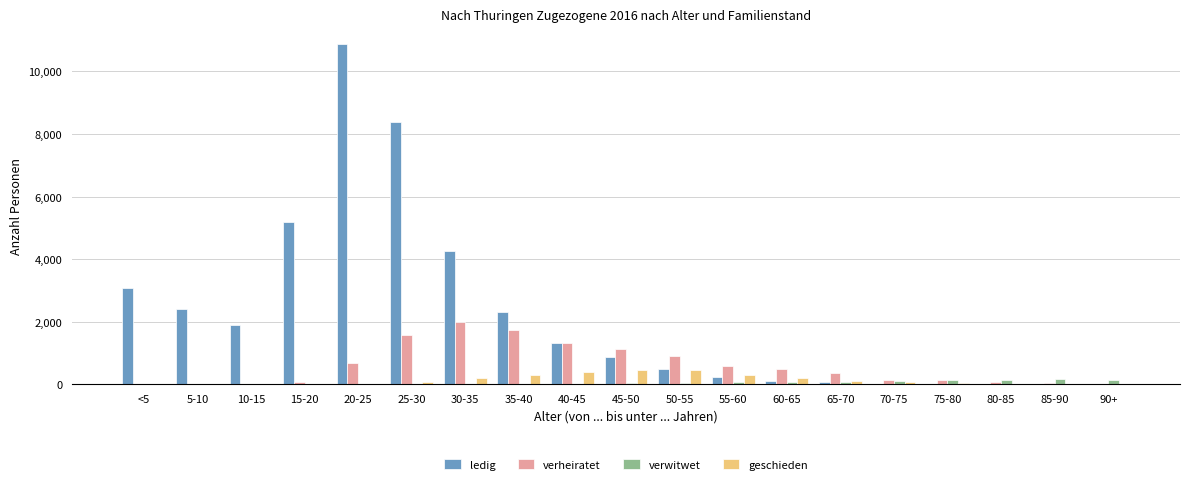

How many series are shown in this chart?

4